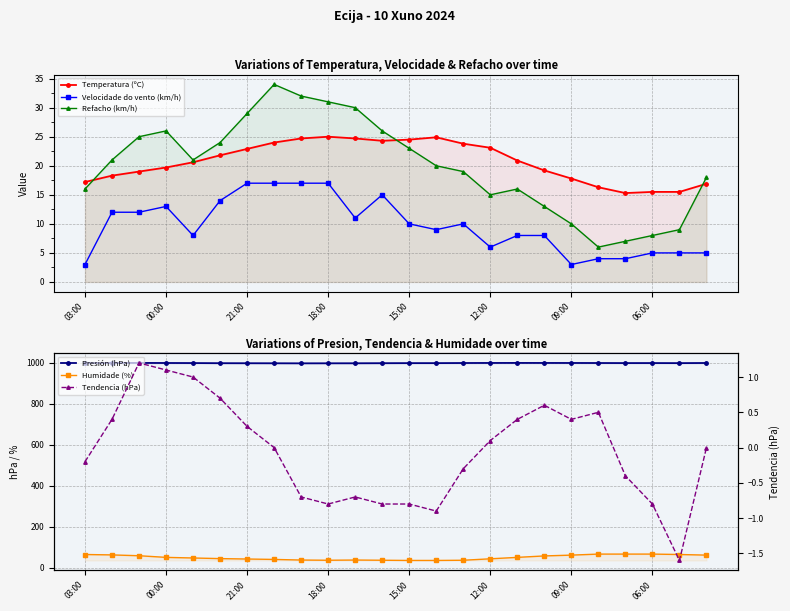

True or false: Refacho (km/h) has a value of 31.0 at 18:00.

True